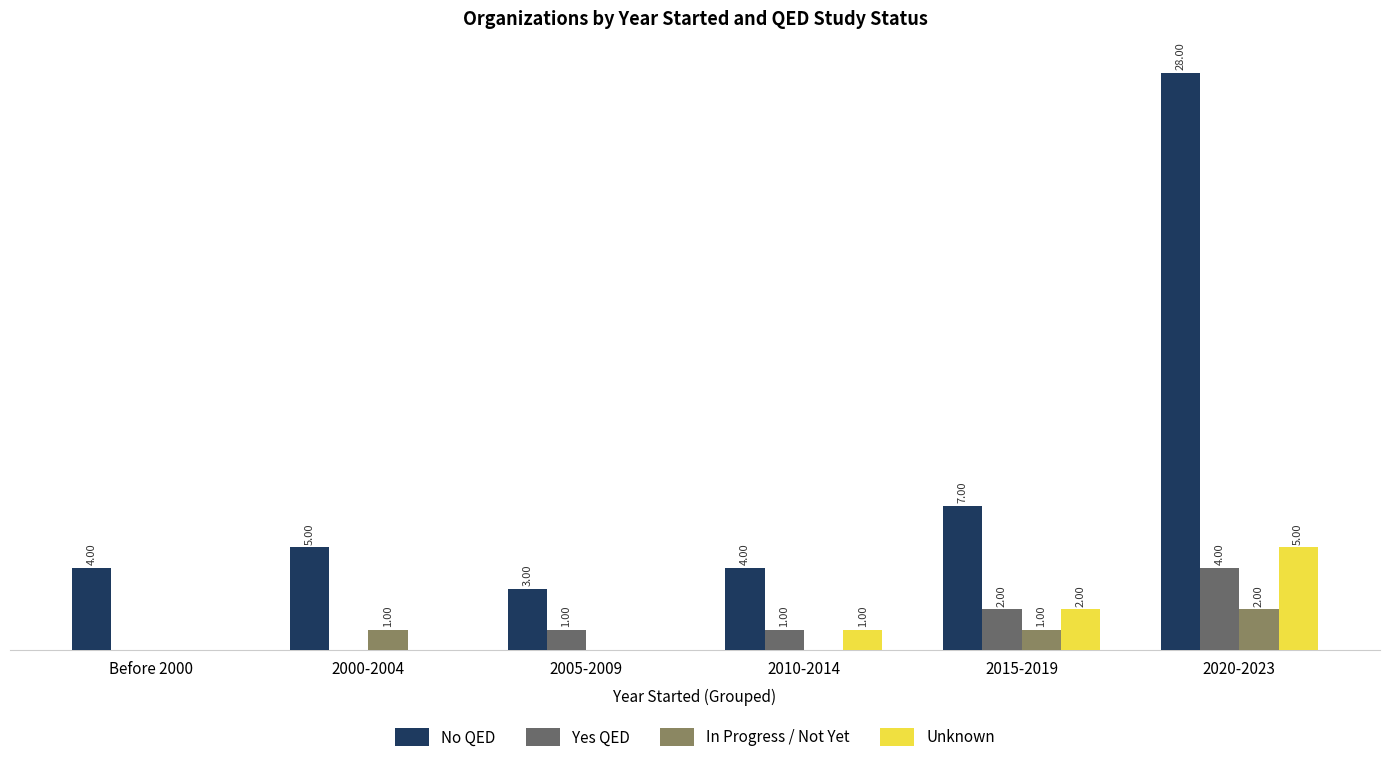

Which series changed the most between 2010-2014 and 2020-2023?

No QED